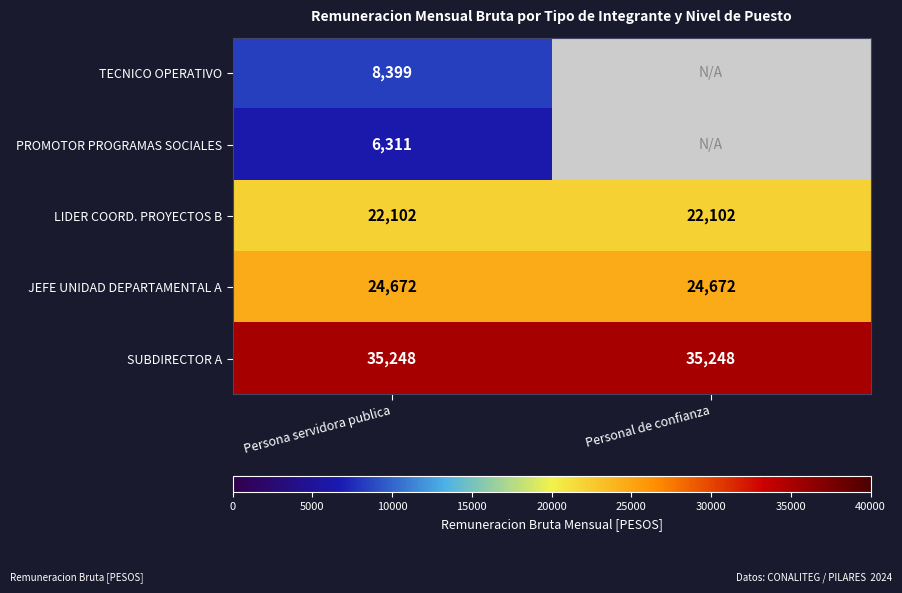

How many series are shown in this chart?

5